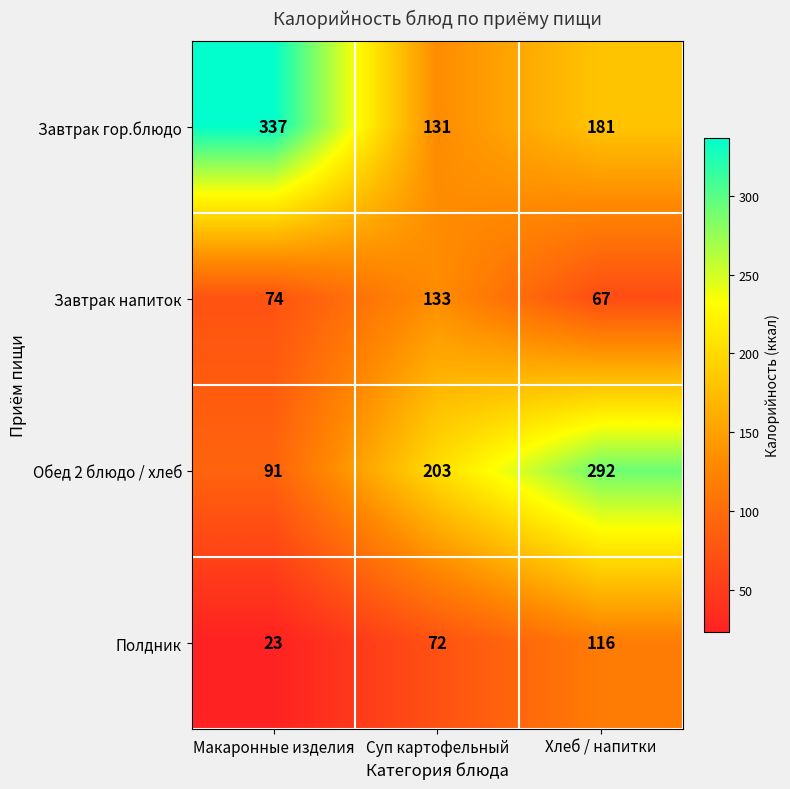

What is the difference between the Завтрак напиток values at Макаронные изделия and Суп картофельный?

59